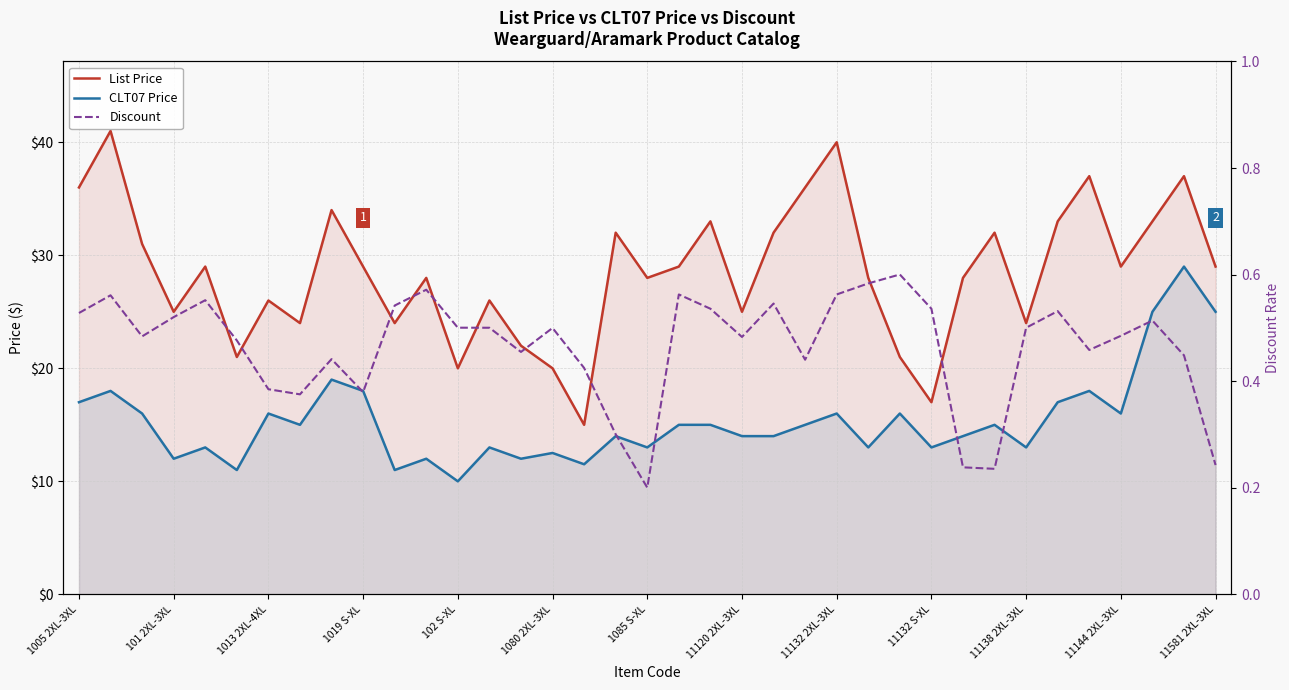

Is it true that Discount equals 0.5 at 11144 2XL-3XL?

True